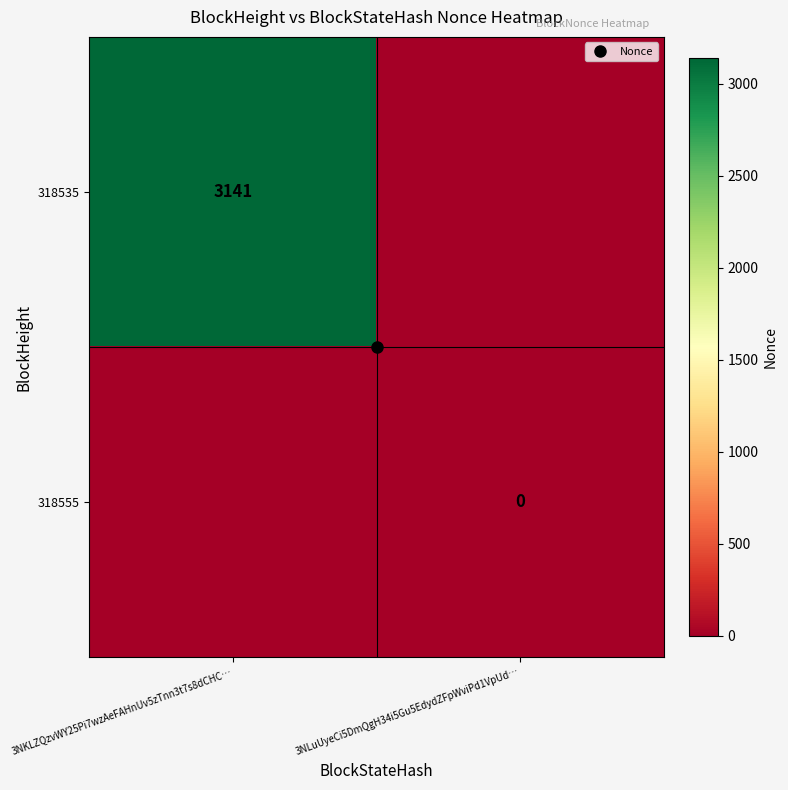

The value of 318535 at 3NLuUyeCi5DmQgH34i5Gu5EdydZFpWviPd1VpUd… is -2. True or false?

False